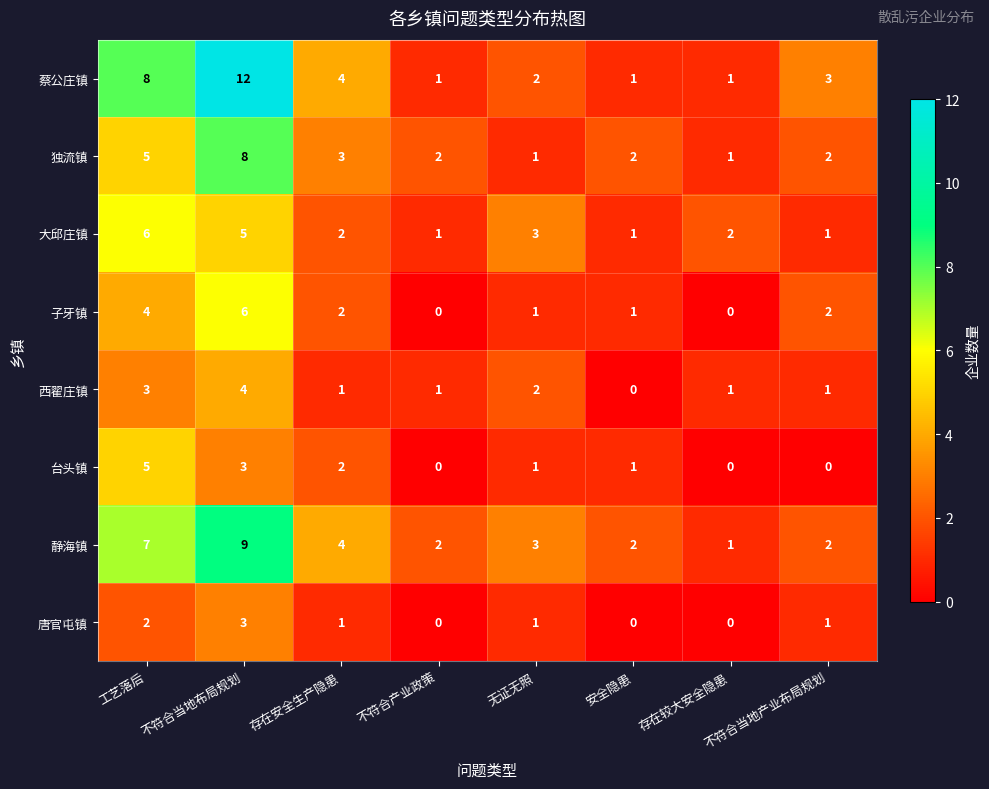

At how many categories does at least one series exceed 0?

8